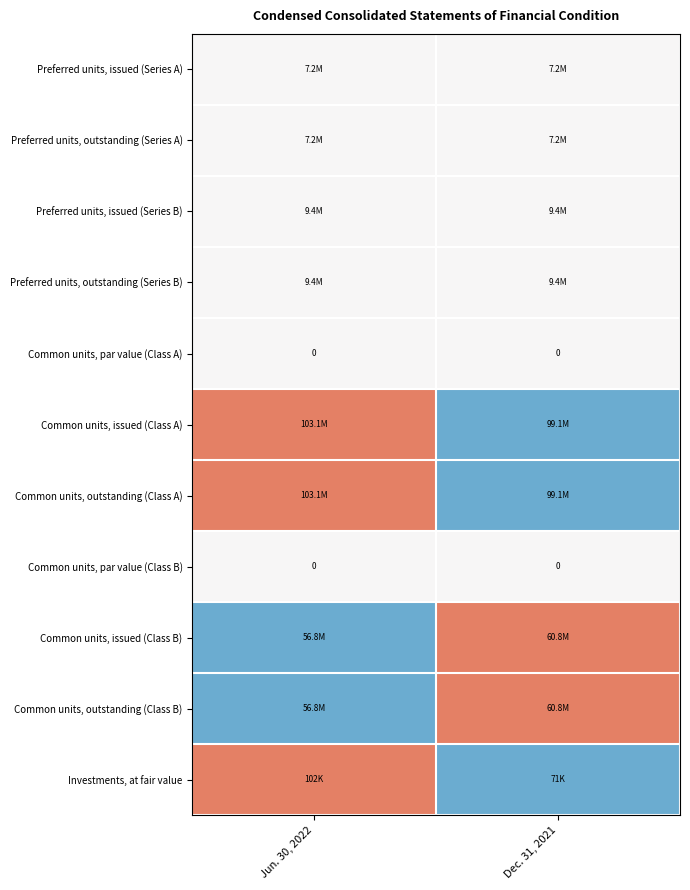

Which category has the highest value across all series?

Jun. 30, 2022